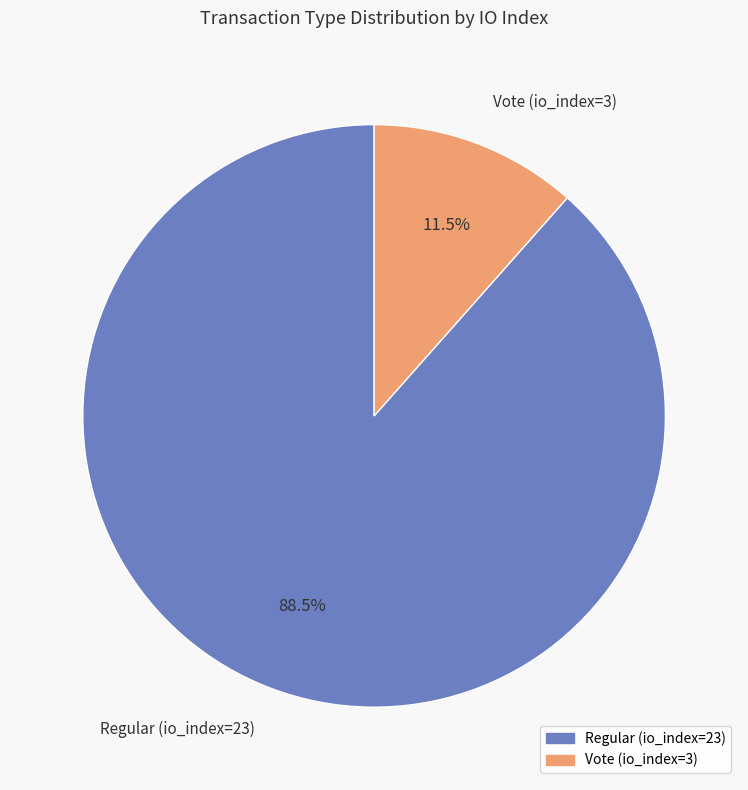

Count the number of slices in the pie.

2